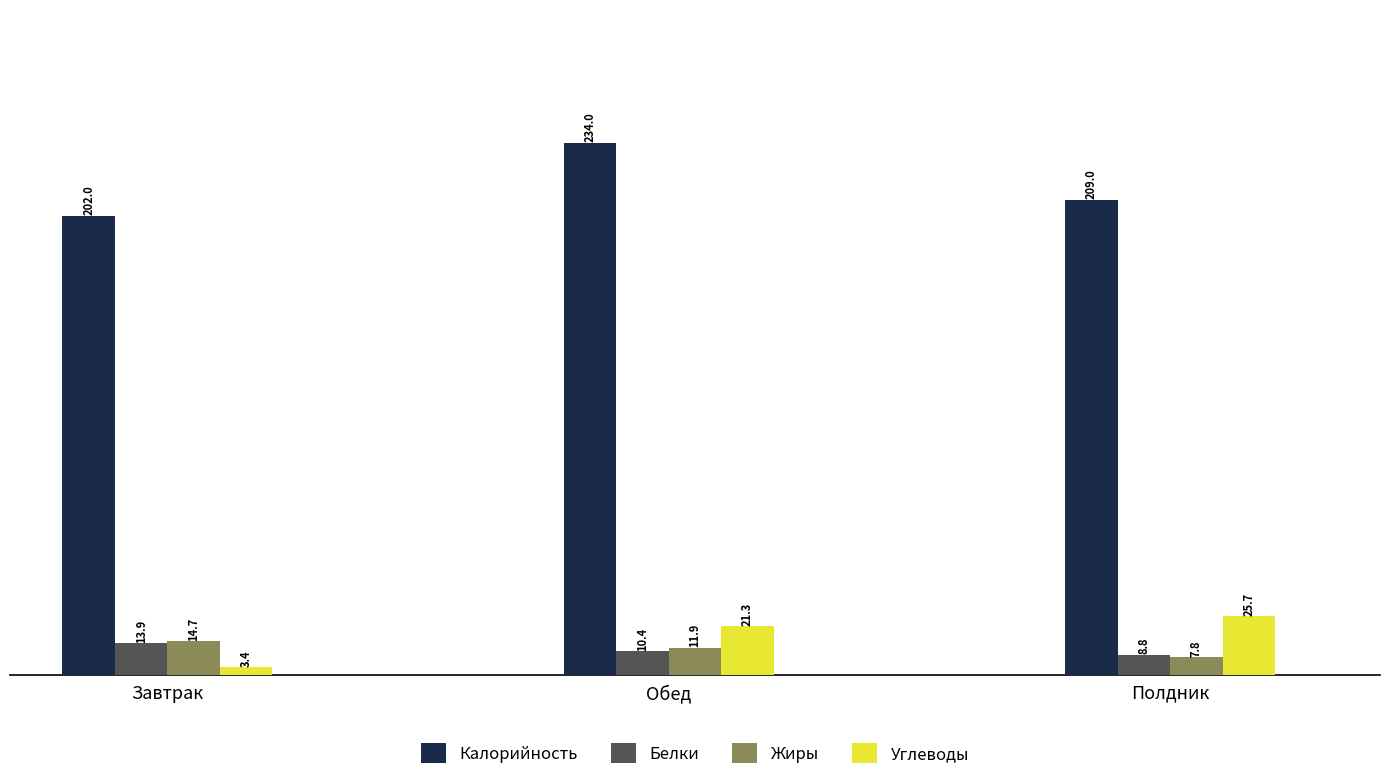

What is the minimum value for Углеводы?

3.4